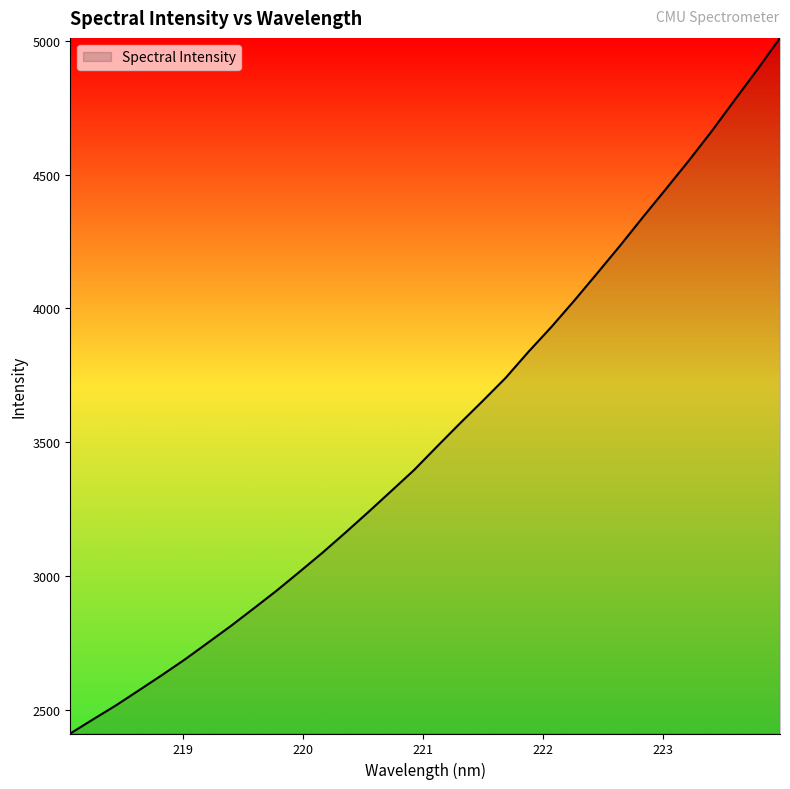

What is the minimum value shown in the chart?

2411.3